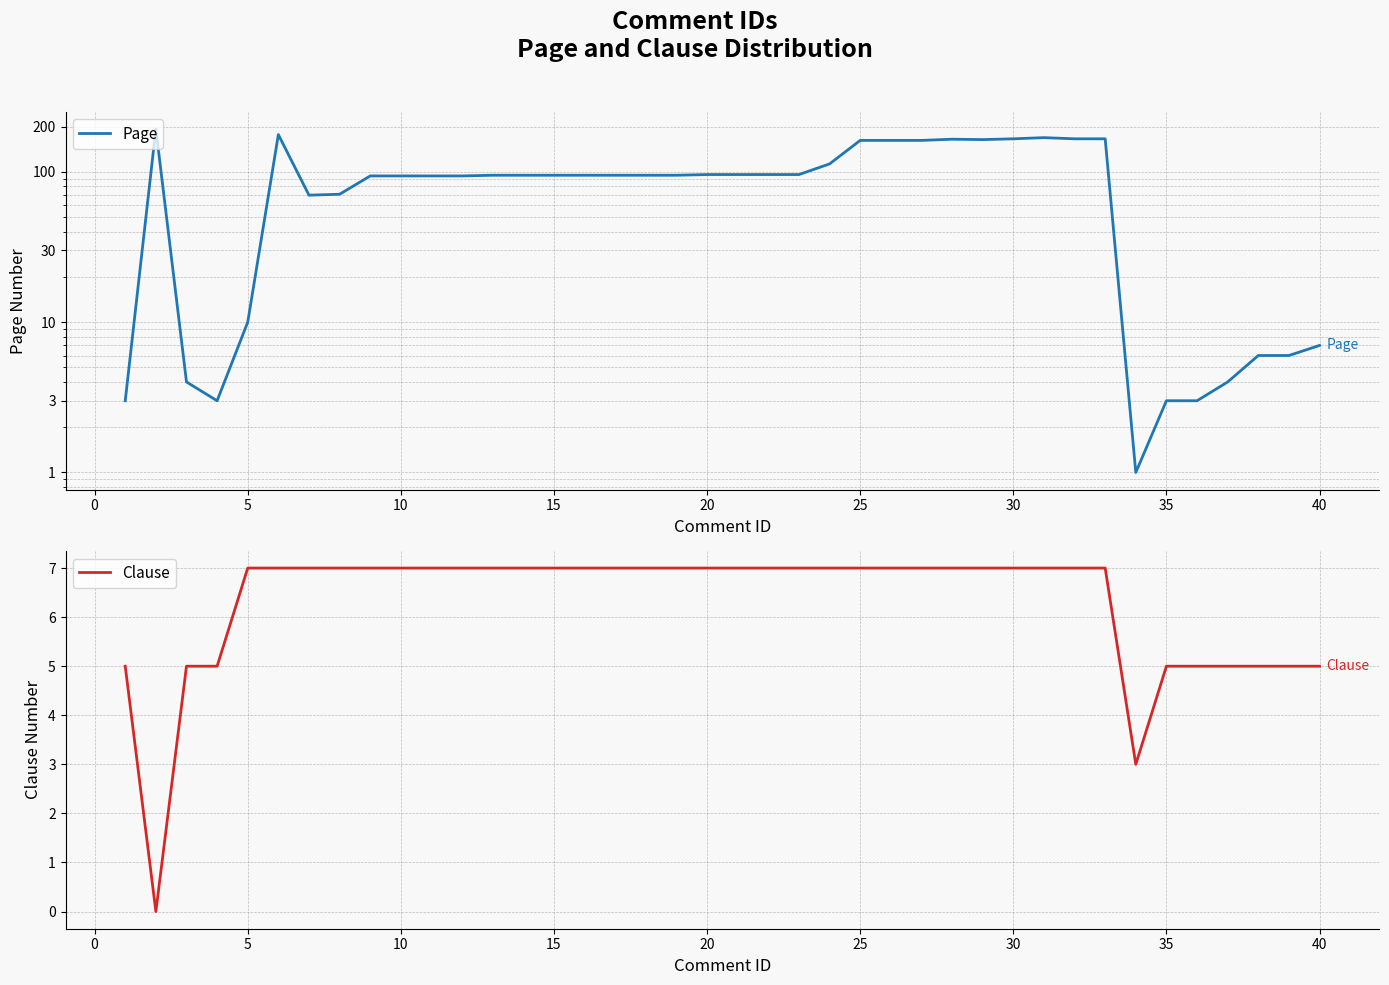

True or false: Clause and Page intersect in this chart.

True